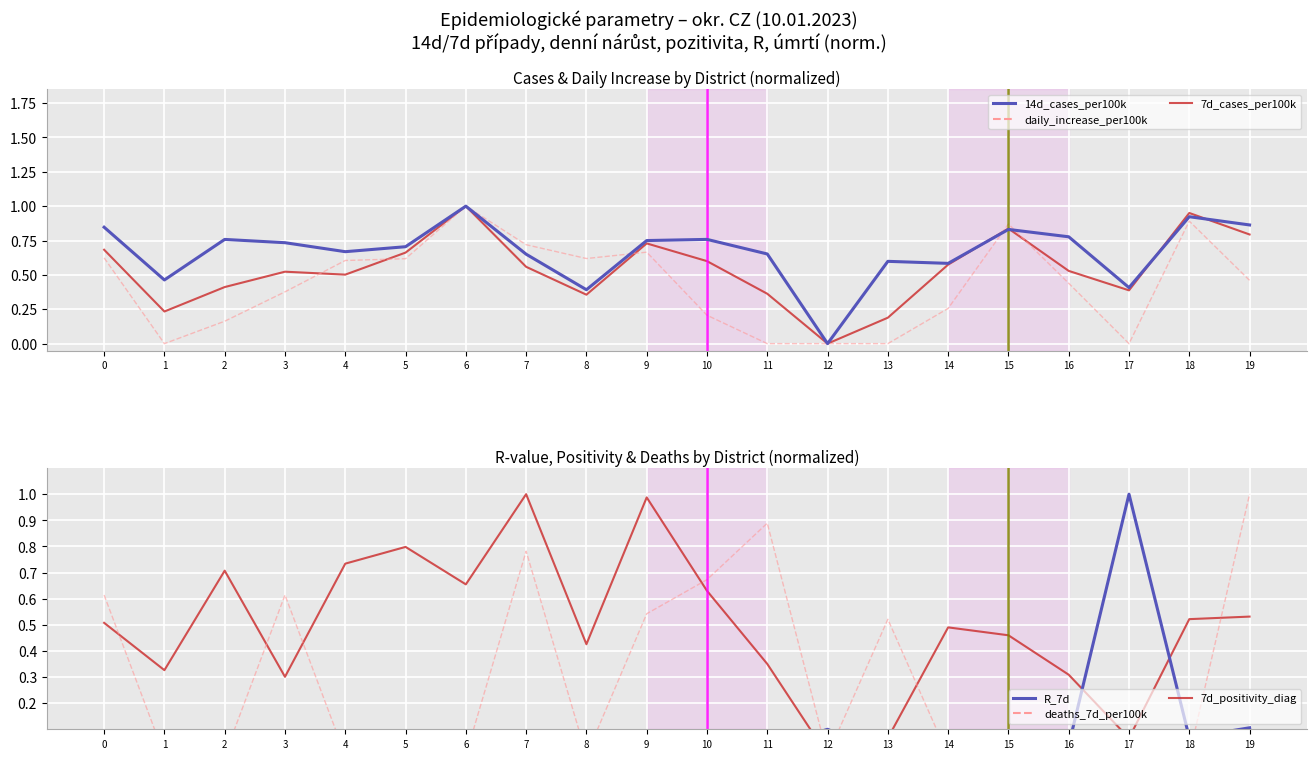

What are all the series names shown in the legend?

14d_cases_per100k, 7d_cases_per100k, daily_increase_per100k, R_7d, 7d_positivity_diag, deaths_7d_per100k